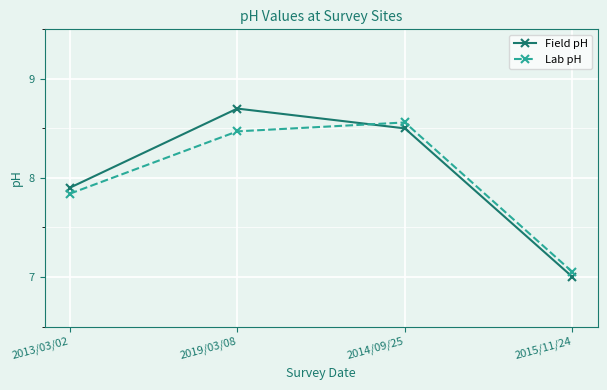

Is this an area chart (filled region under the line)?

No